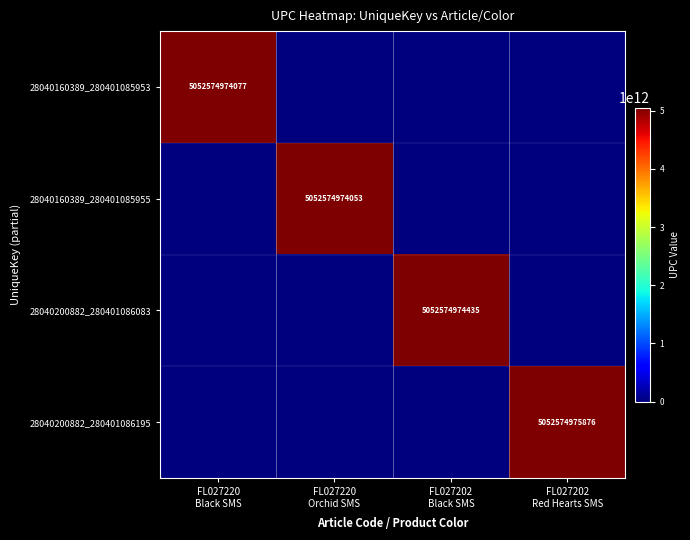

Where is 28040200882_280401086083 nearest to the value 2526287487217?

FL027220 Black SMS